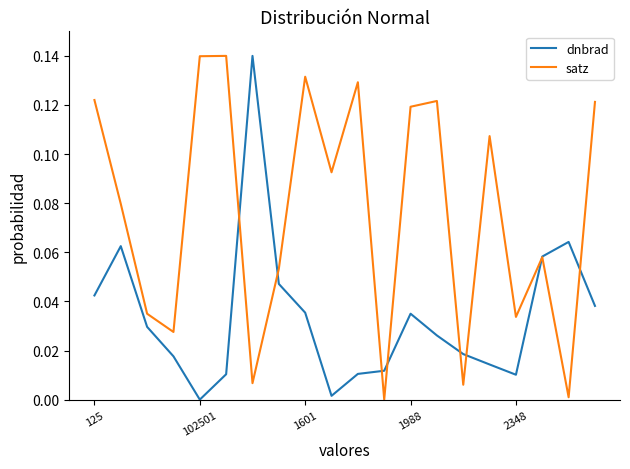

List the series in order of their overall mean, lowest first.

dnbrad, satz